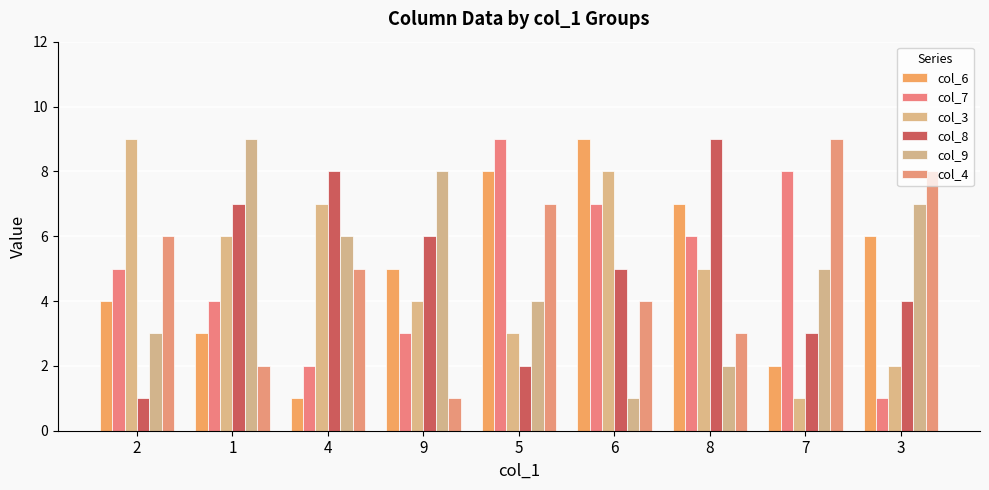

What value does the col_9 series have at 7?

5